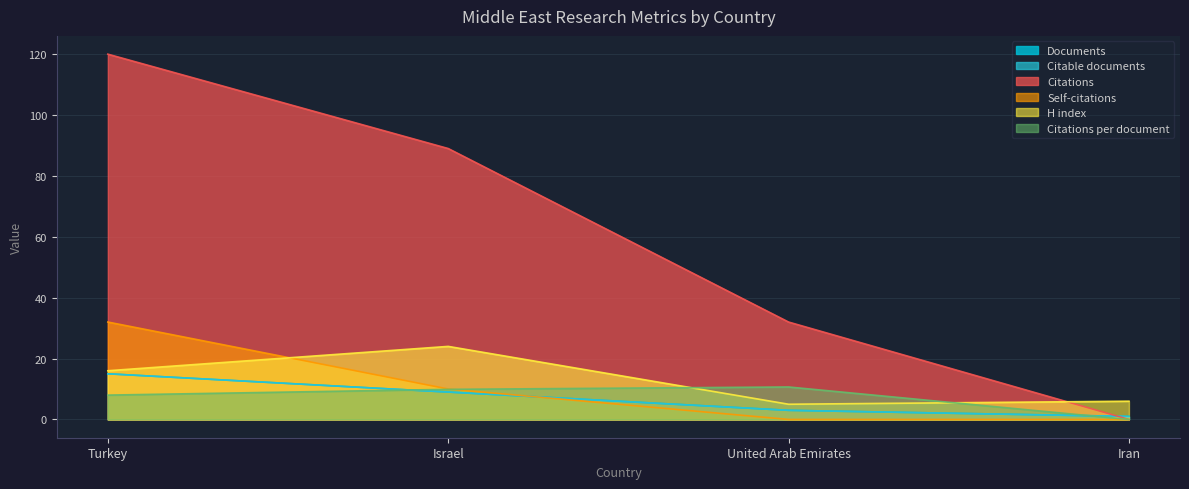

What is the difference between the maximum and minimum values in the Citations series?

120.0